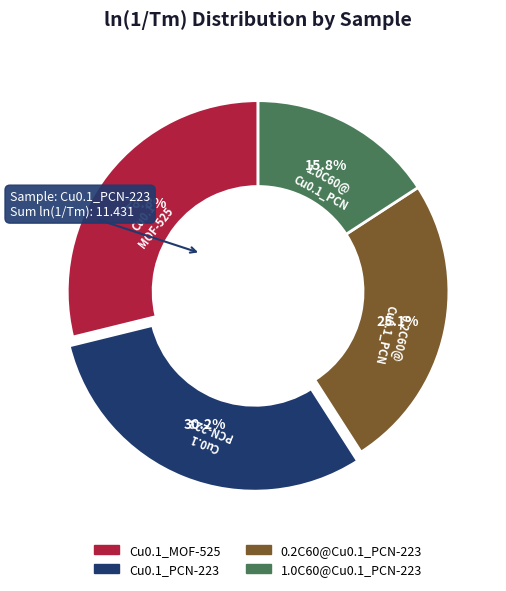

Which slice is the smallest?

1.0C60@Cu0.1_PCN-223